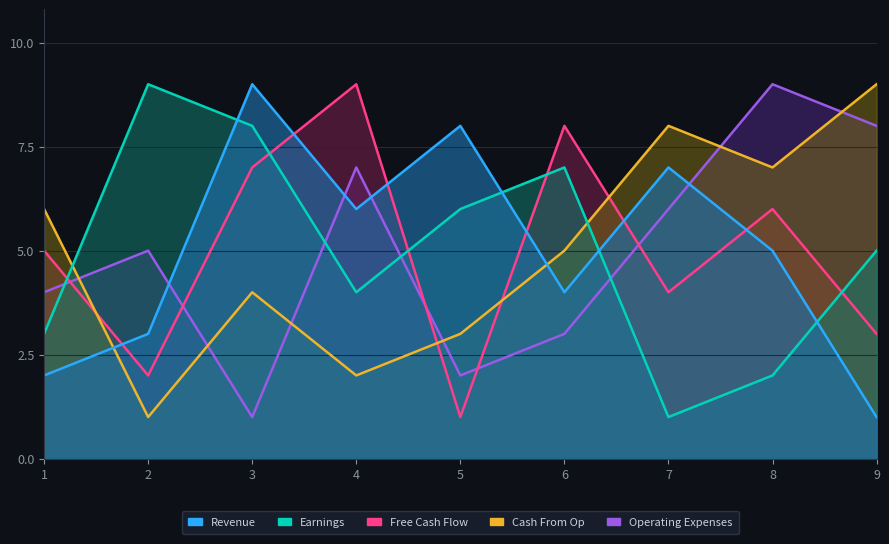

In Revenue, how many points are higher than both neighbors (excluding endpoints)?

3